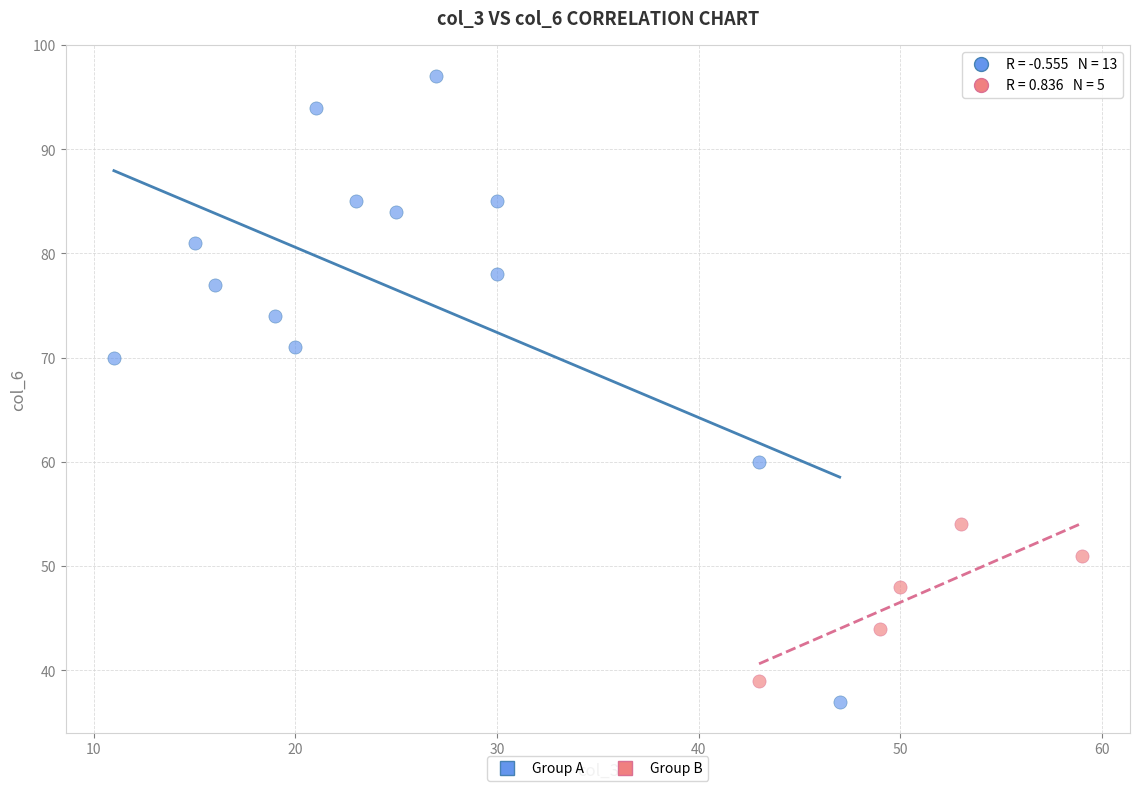

Which series contains the lowest Y value?

Group A